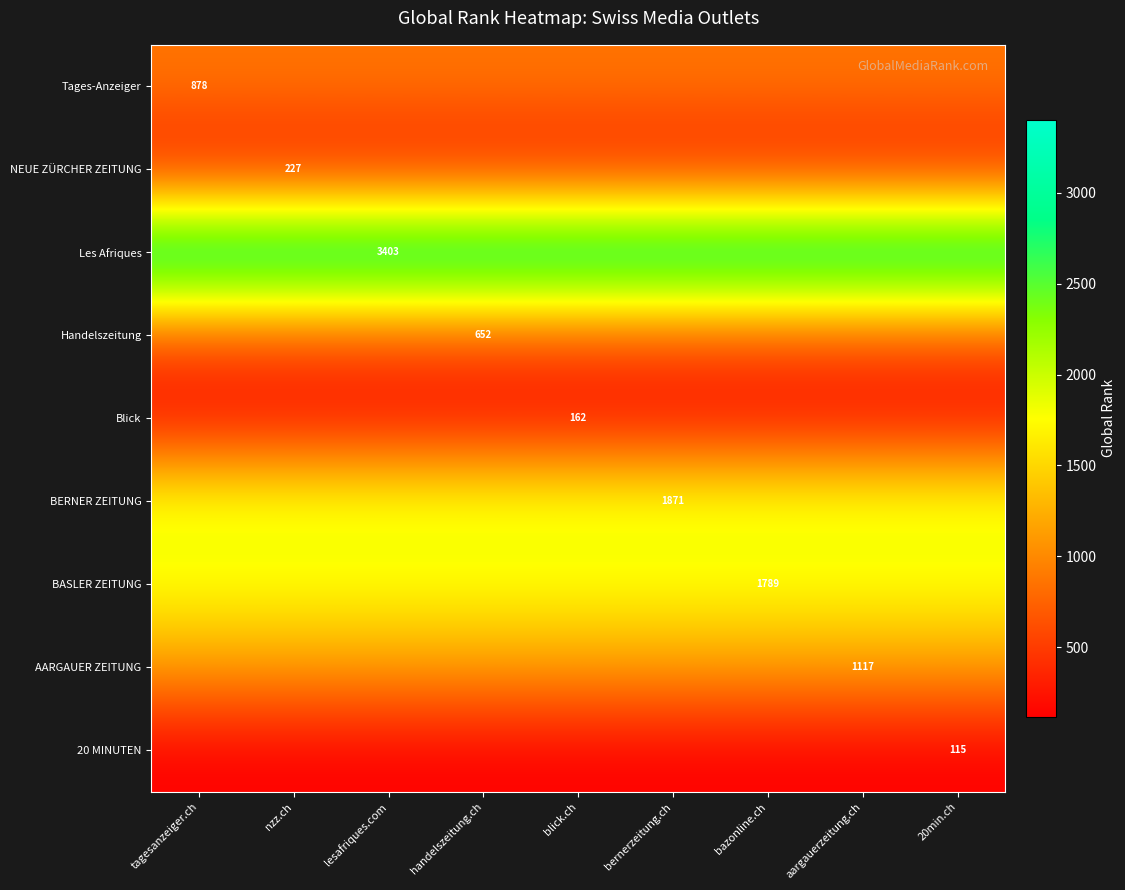

What is the maximum value shown in the chart?

3403